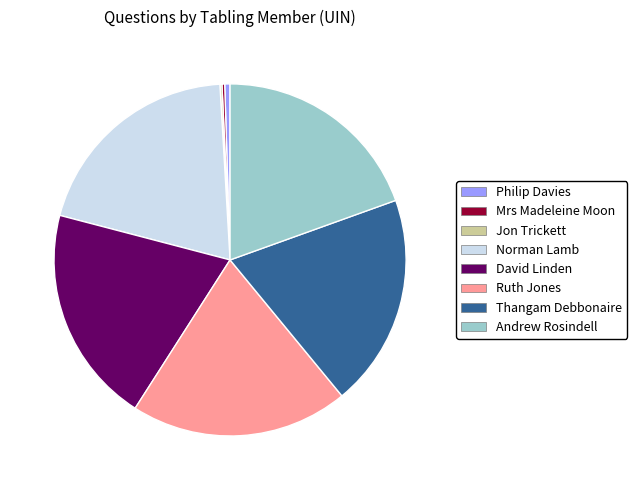

Approximately how many times larger is the value at Ruth Jones compared to Andrew Rosindell?

1.0